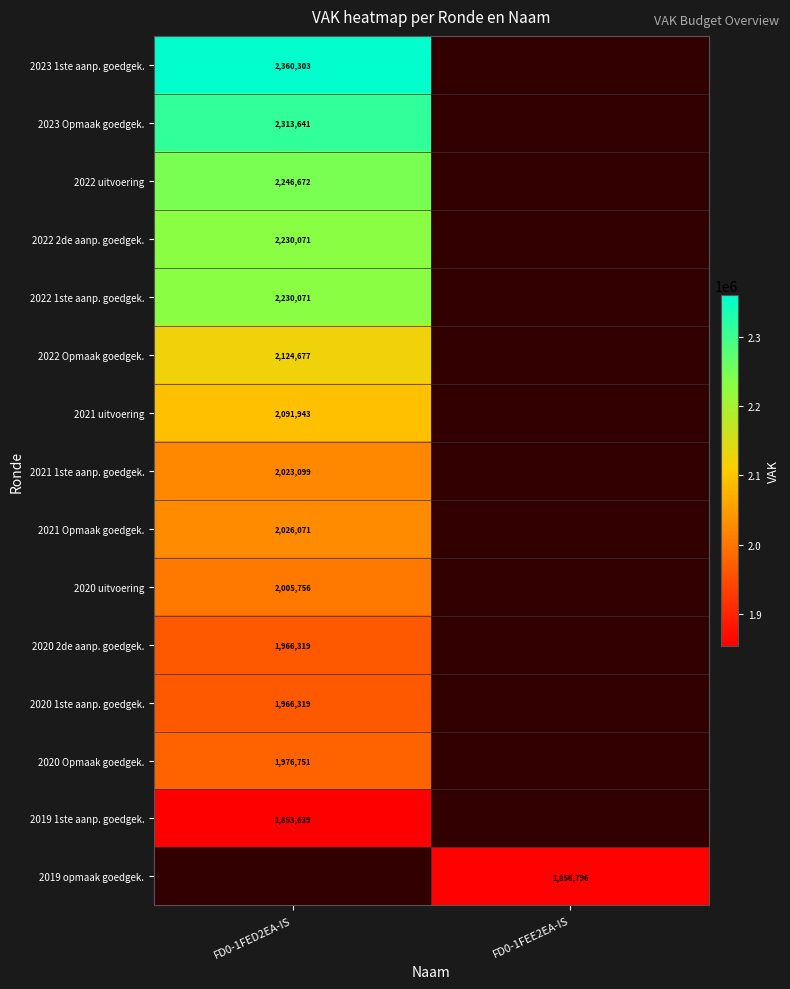

Is the value of 2020 1ste aanp. goedgek. at FD0-1FED2EA-IS greater than the value of 2021 uitvoering at FD0-1FED2EA-IS?

No